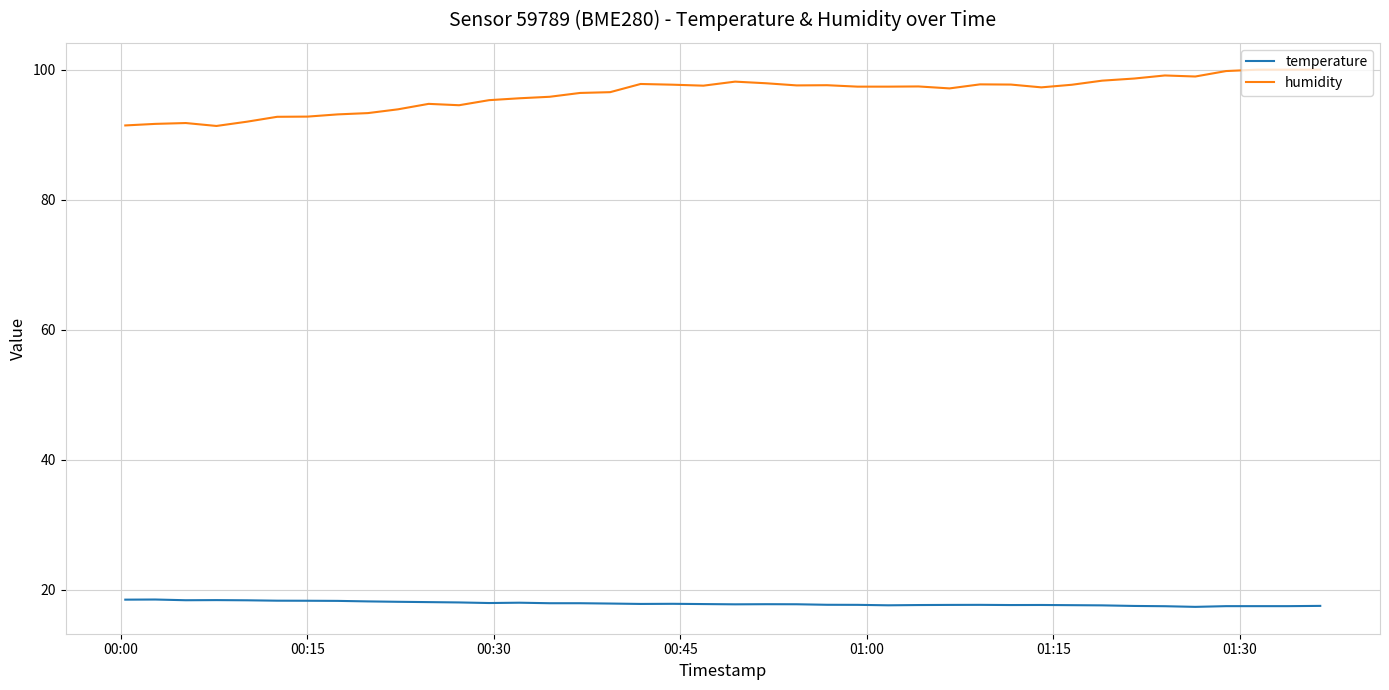

Which series has the widest spread of values?

humidity